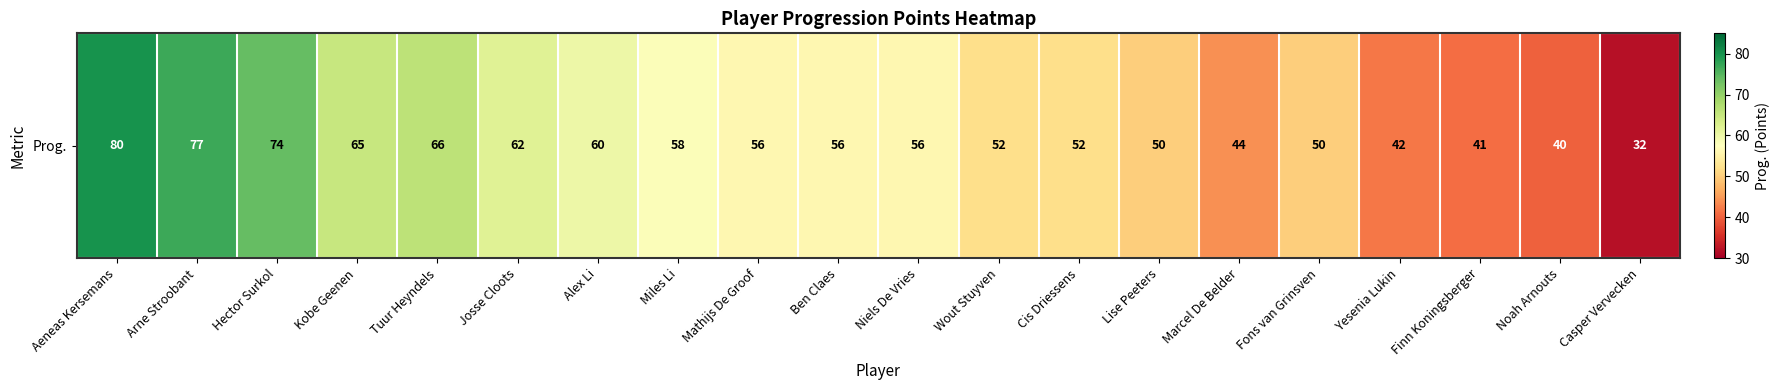

Reading left to right, what are all the values shown in this chart?

Aeneas Kersemans=80	Arne Stroobant=77	Hector Surkol=74	Kobe Geenen=65	Tuur Heyndels=66	Josse Cloots=62	Alex Li=60	Miles Li=58	Mathijs De Groof=56	Ben Claes=56	Niels De Vries=56	Wout Stuyven=52	Cis Driessens=52	Lise Peeters=50	Marcel De Belder=44	Fons van Grinsven=50	Yesenia Lukin=42	Finn Koningsberger=41	Noah Arnouts=40	Casper Vervecken=32